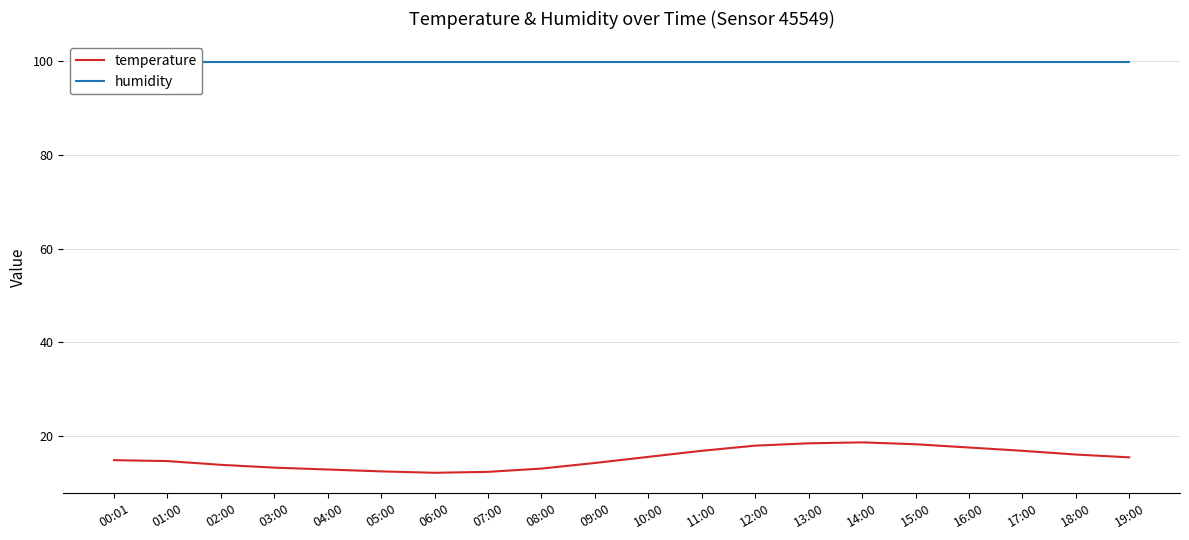

At which category does the chart reach its minimum across all series?

06:00